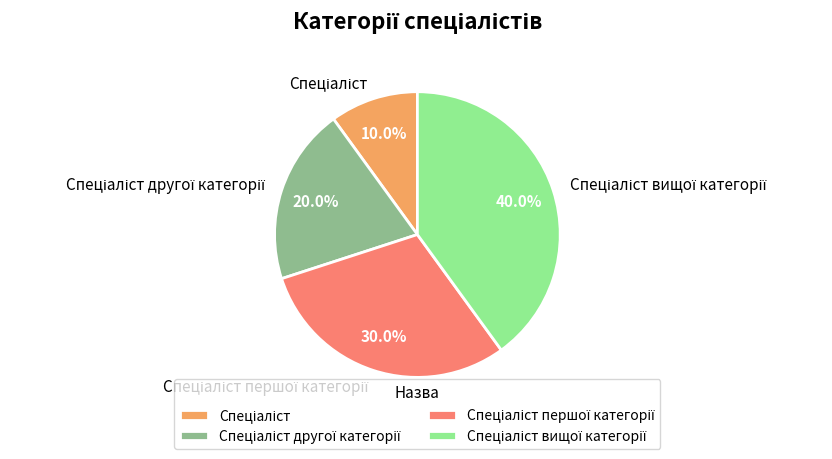

Is there a majority slice in this chart?

No